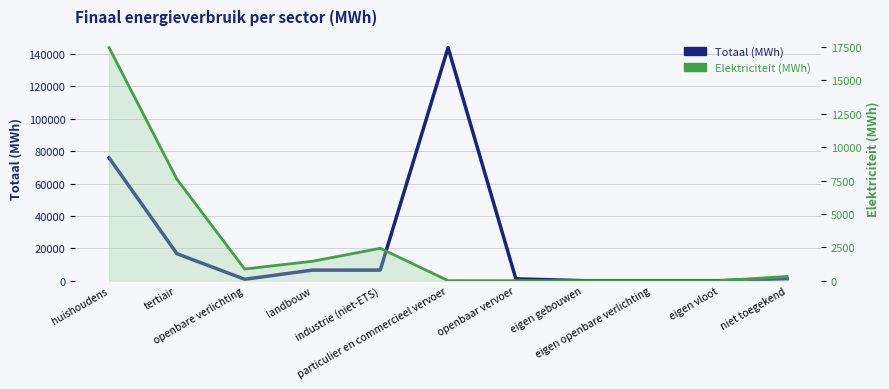

At which category does the chart reach its peak across all series?

particulier en commercieel vervoer